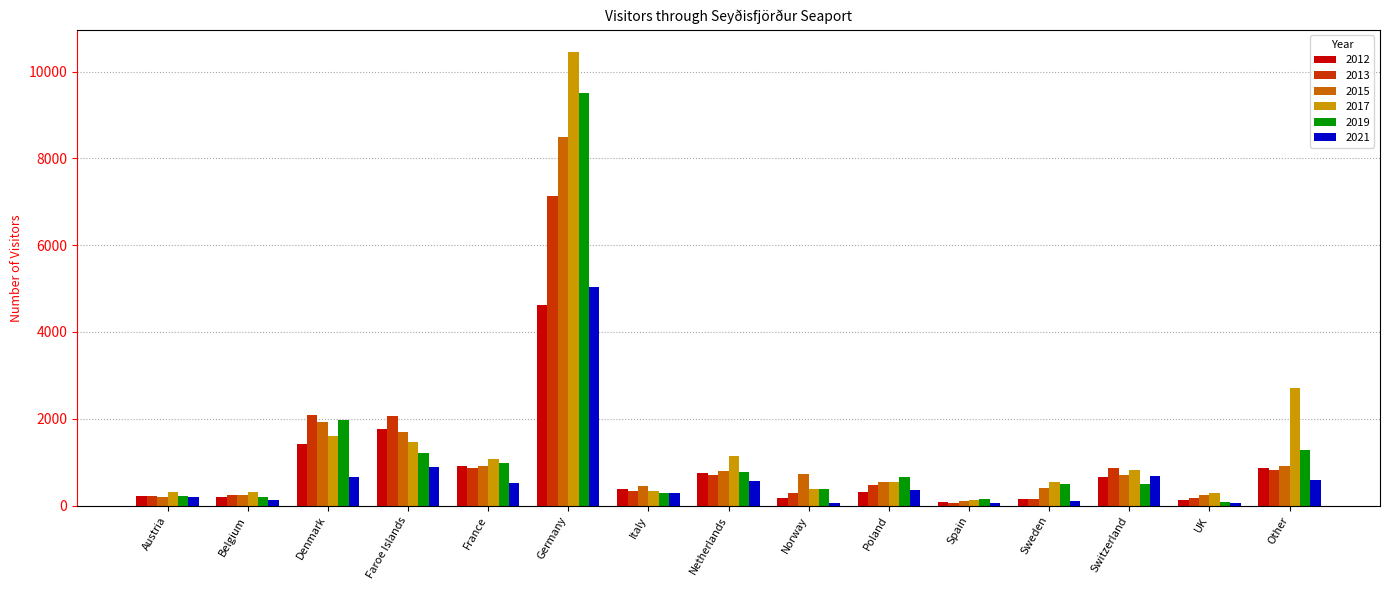

Which series has the largest range (max minus min)?

2017